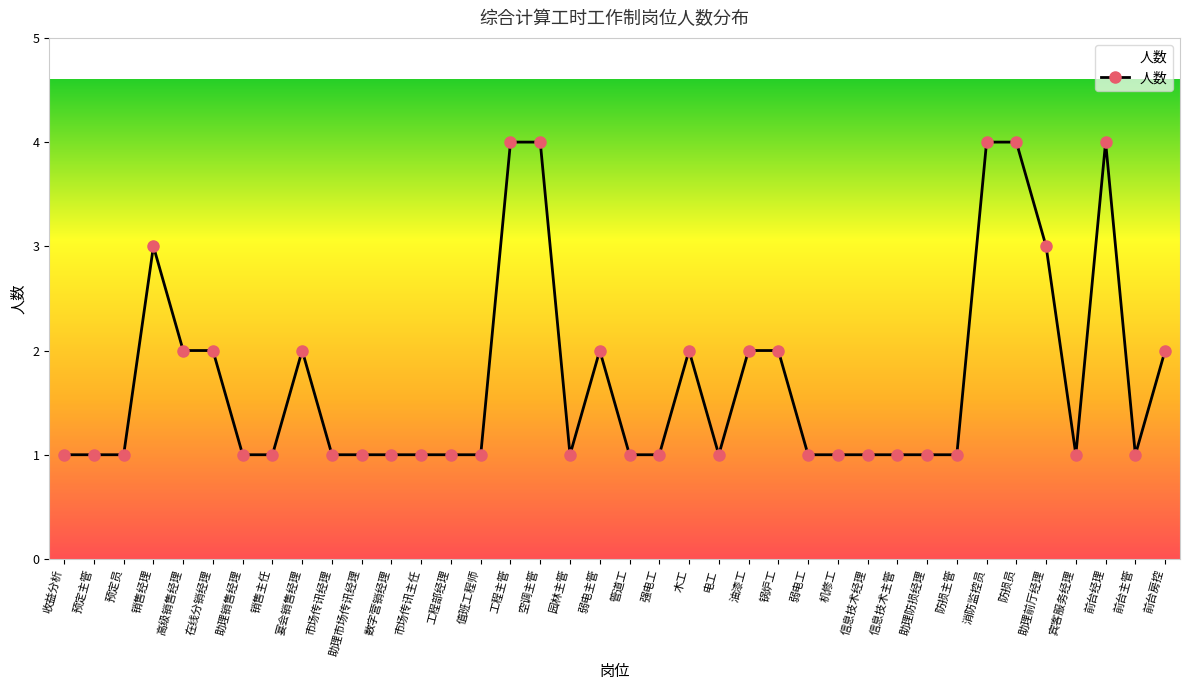

How many categories are shown in the chart?

38